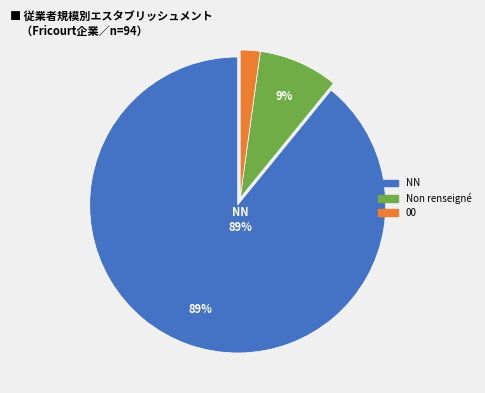

Count the number of slices in the pie.

3